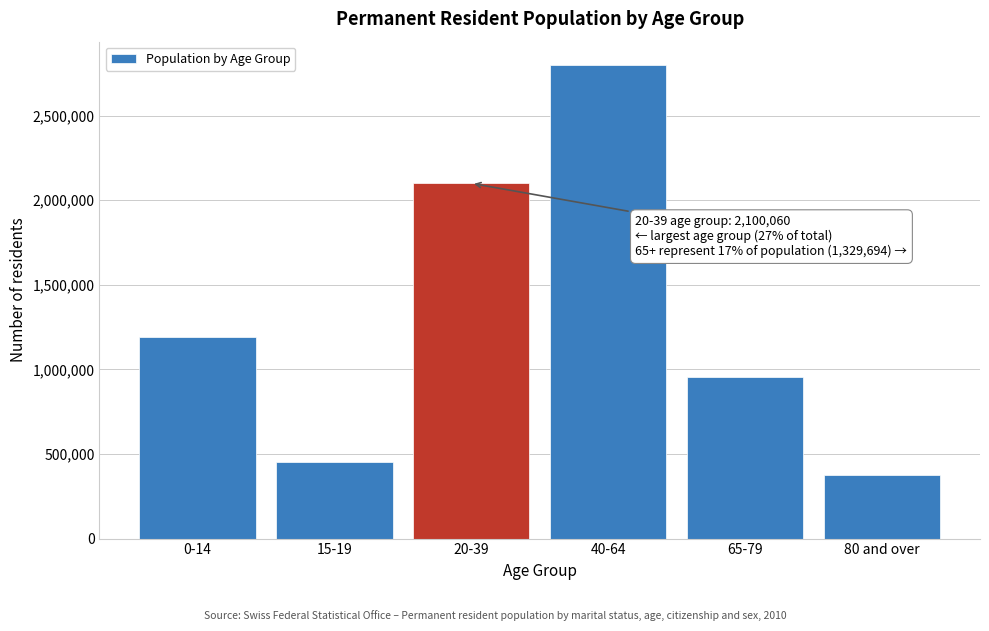

Reading right to left, list all the values displayed in this chart.

80 and over=372946	65-79=956748	40-64=2797945	20-39=2100060	15-19=451619	0-14=1190816